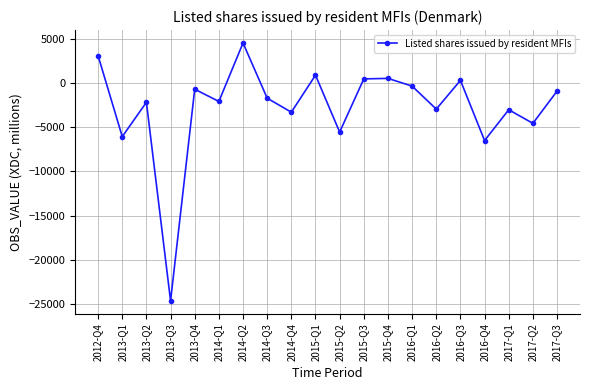

Is this an area chart (filled region under the line)?

No